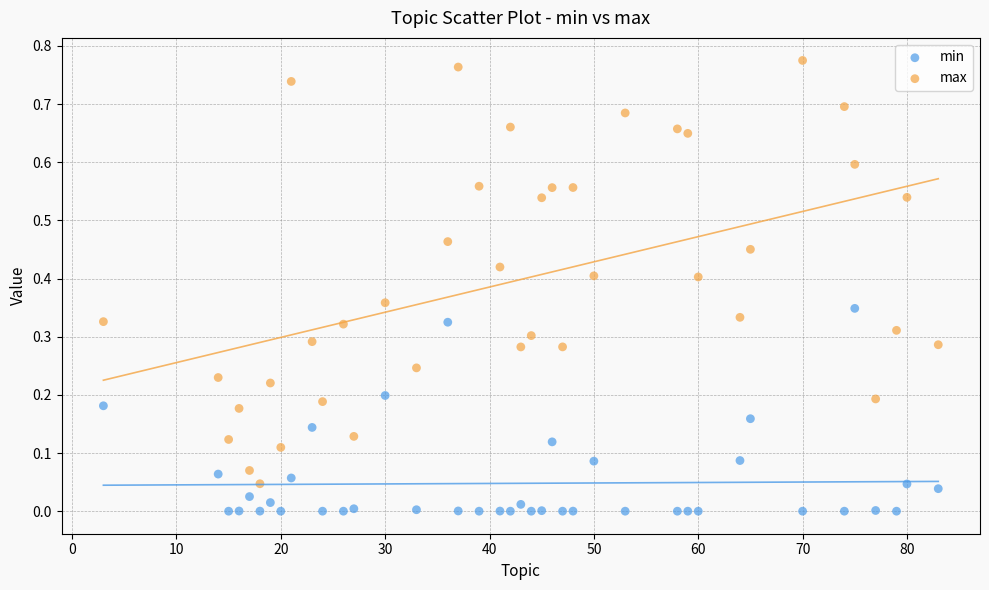

Which series reaches the maximum Y coordinate?

max